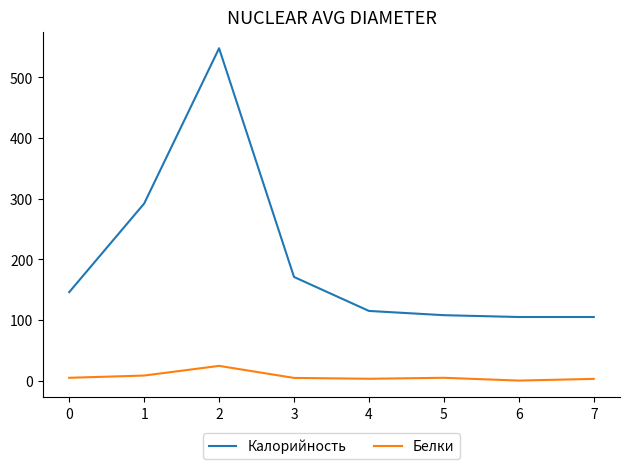

At 0, list the series in order from largest to smallest.

Калорийность, Белки